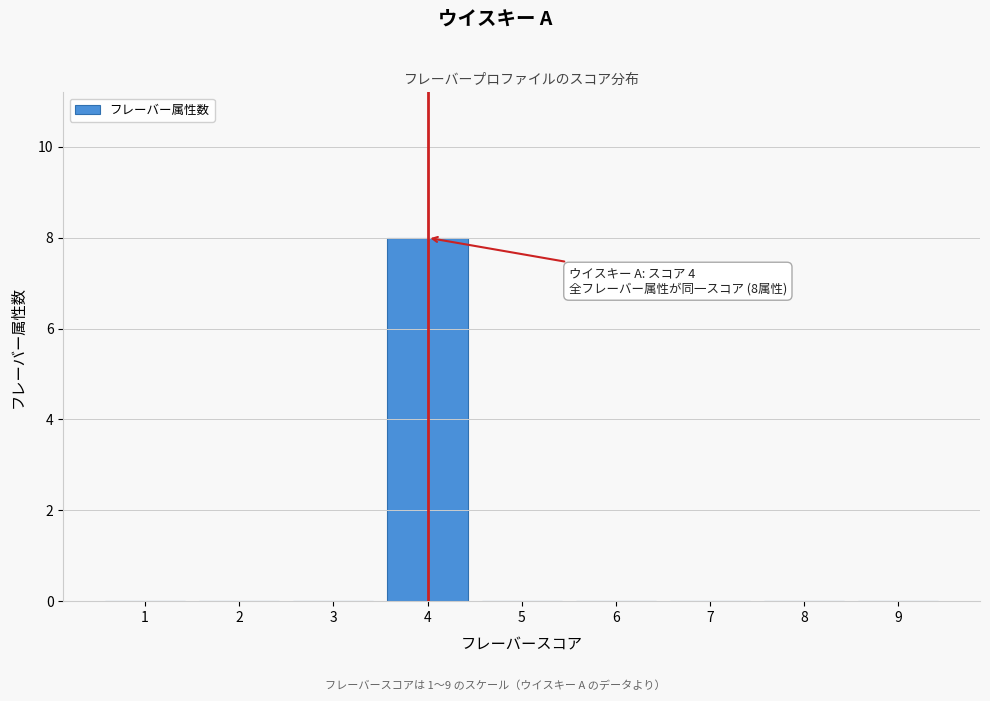

Over which range of the x-axis is the bar tallest?

3.5 to 4.5